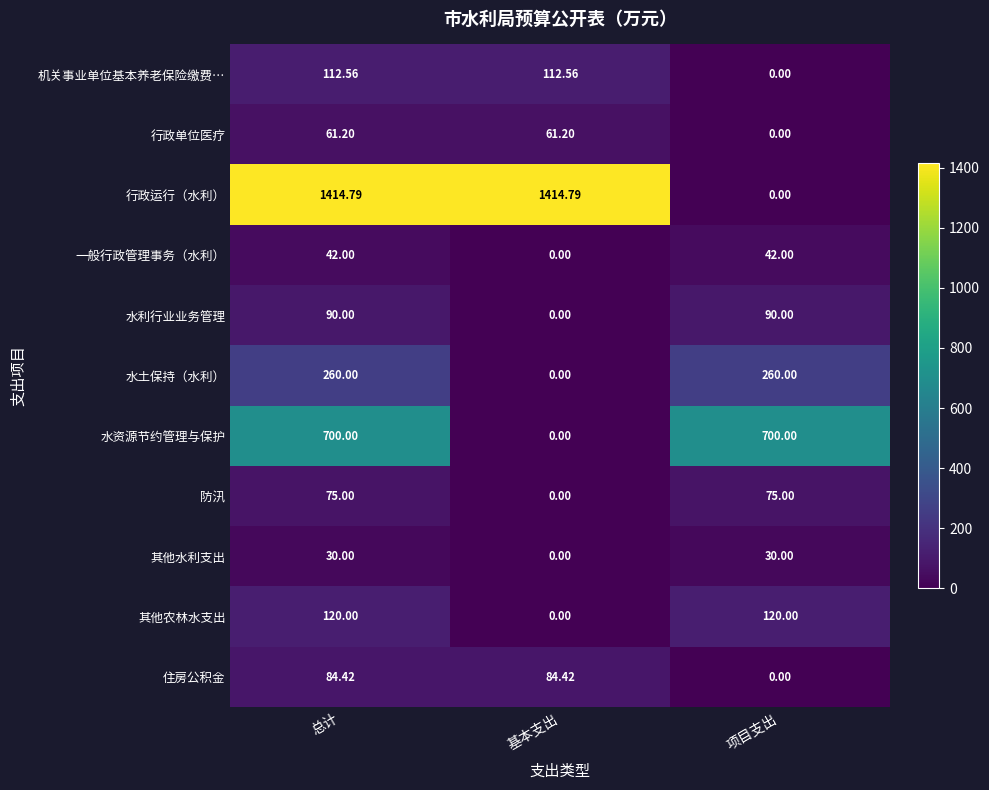

Which series has the largest range (max minus min)?

行政运行（水利）